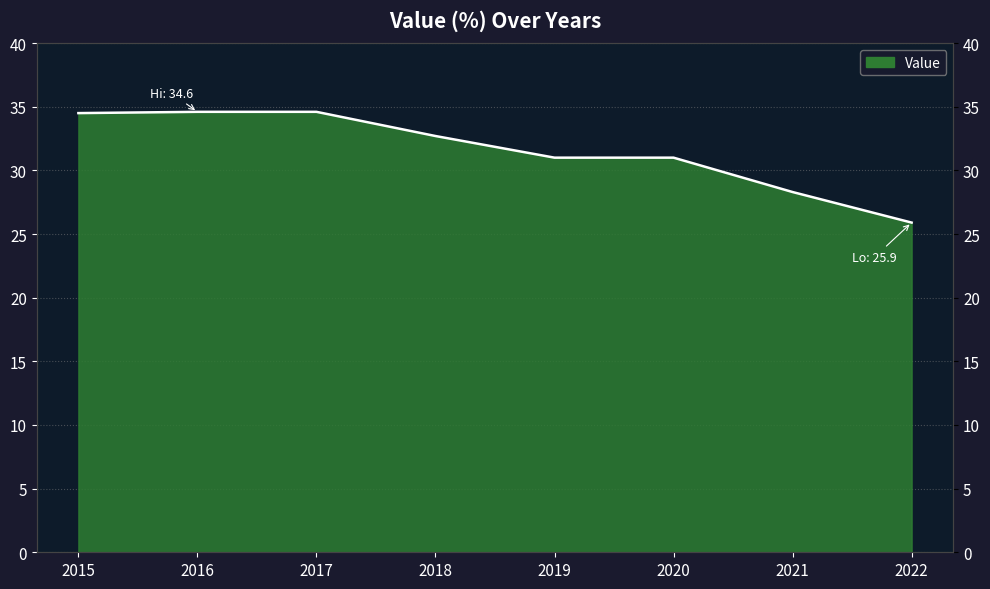

Rank the categories by value from highest to lowest.

2016, 2017, 2015, 2018, 2019, 2020, 2021, 2022